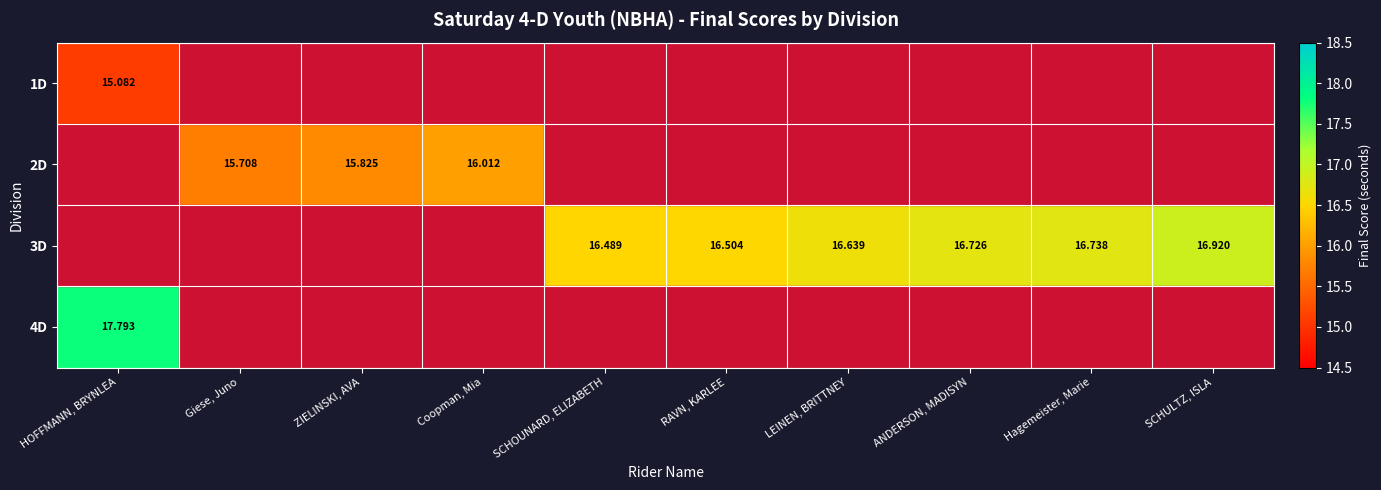

Where is 1D nearest to the value 15?

HOFFMANN, BRYNLEA